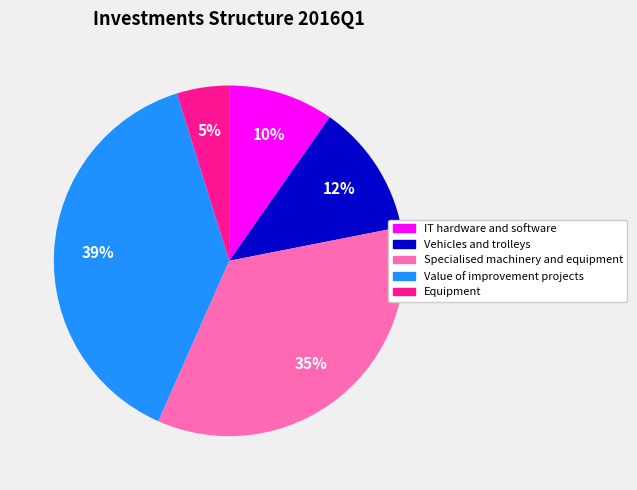

Rank the categories by value from lowest to highest.

Equipment, IT hardware and software, Vehicles and trolleys, Specialised machinery and equipment, Value of improvement projects